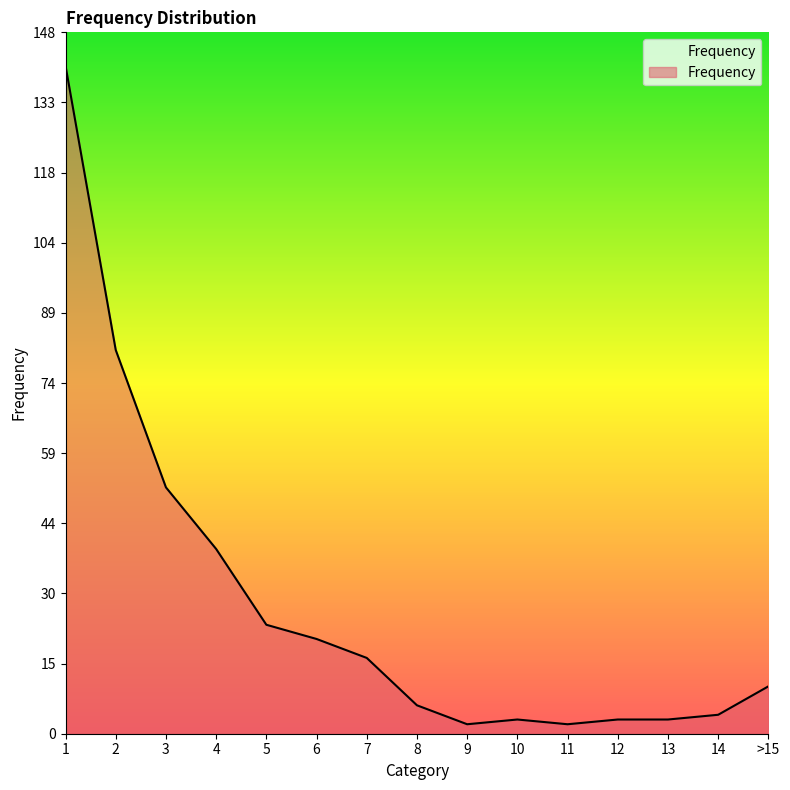

What is the greatest value displayed?

141